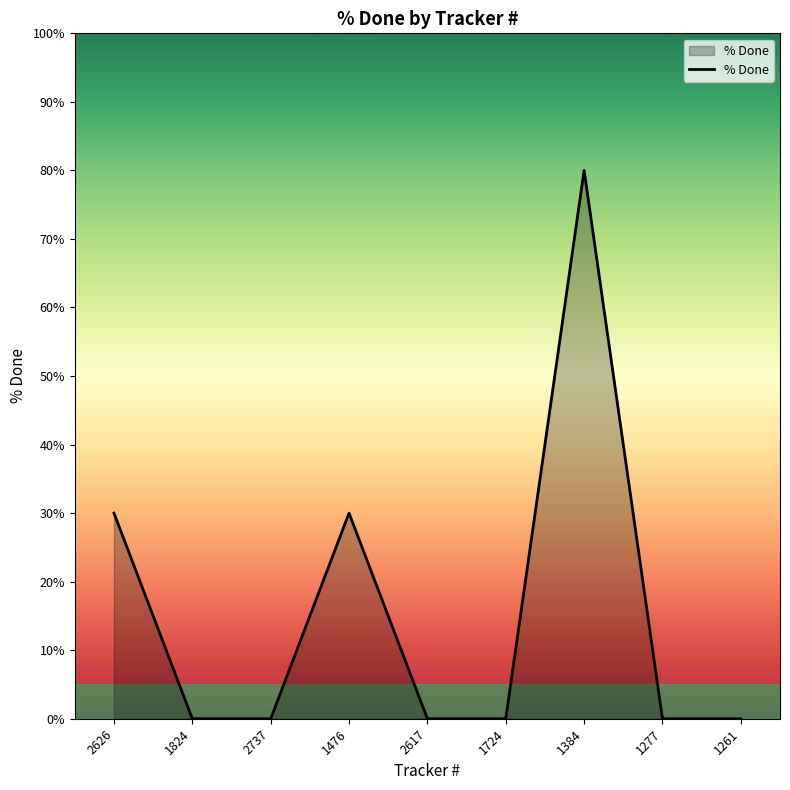

How many values are between 0 and 30?

8